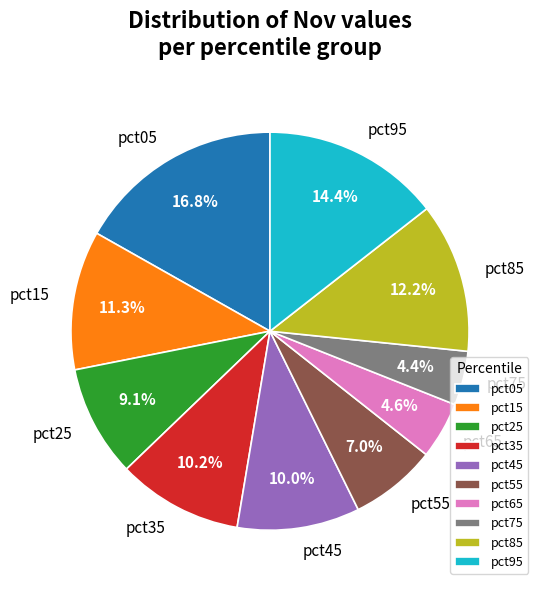

Which slice is the largest?

pct05